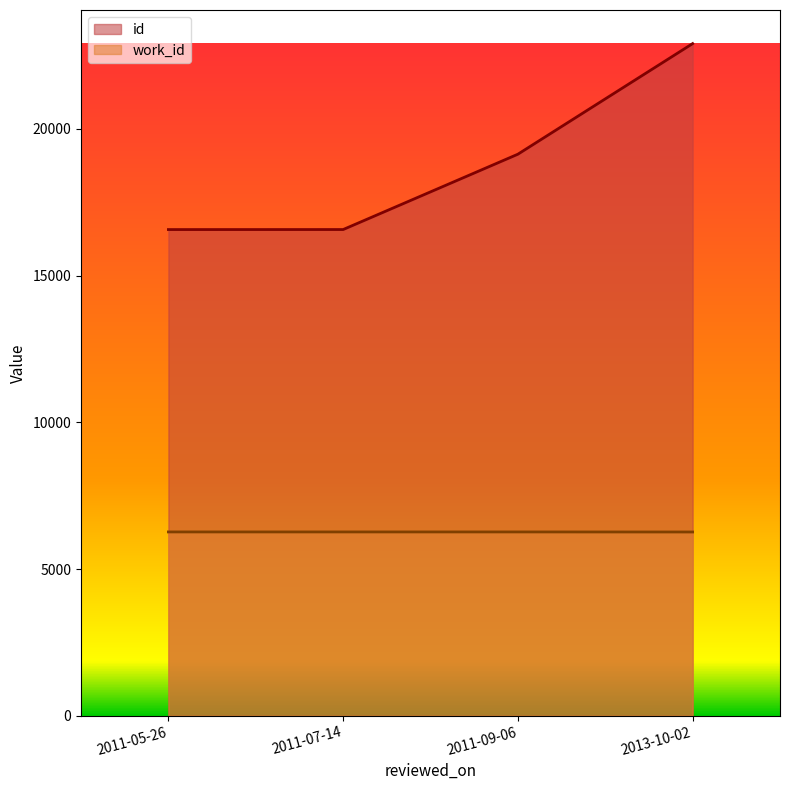

Rank the series by their average value, from highest to lowest.

id, work_id